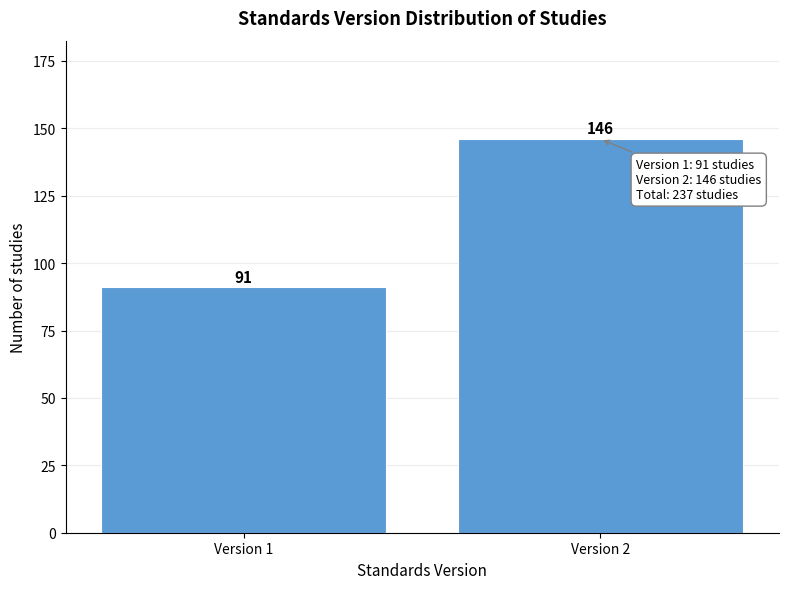

Reading left to right, list all the values displayed in this chart.

91	146